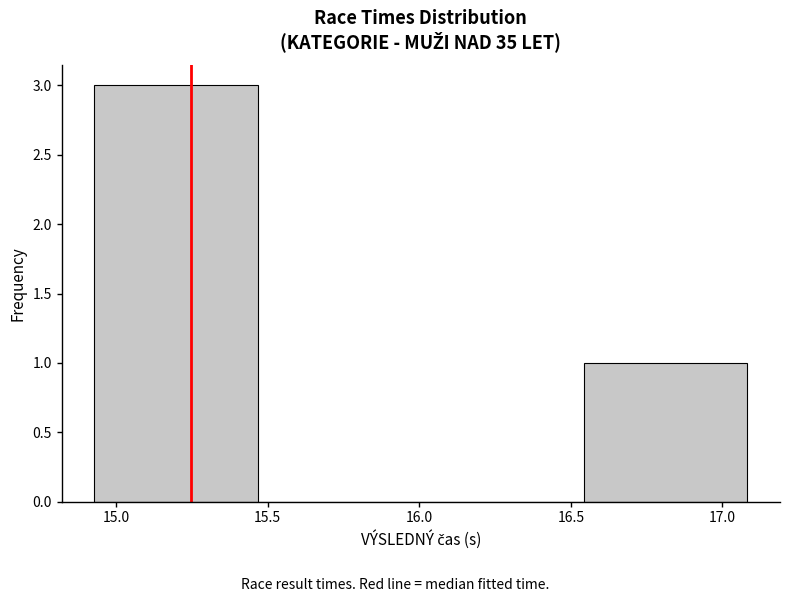

Reading left to right, transcribe this chart: for each bar, give the range it covers on the x-axis and its height. Neither the bar edges nor the heights are printed on the chart, so give them approximately, as read against the axes.

14.95 to 15.45: 3
15.45 to 16.00: 0
16.00 to 16.55: 0
16.55 to 17.10: 1